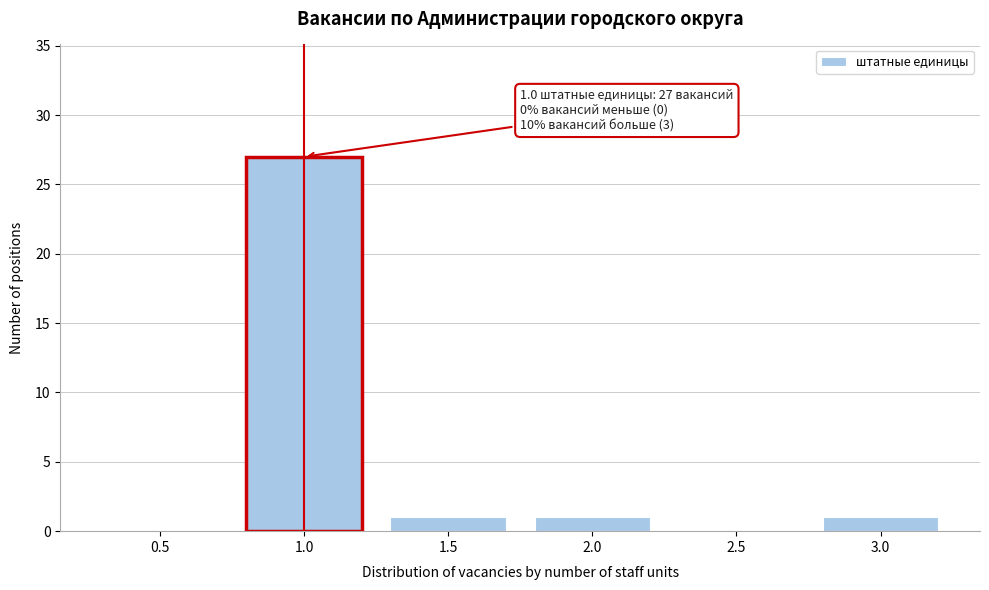

Reading left to right, extract all data points from this chart.

0.5=0	1.0=27	1.5=1	2.0=1	2.5=0	3.0=1